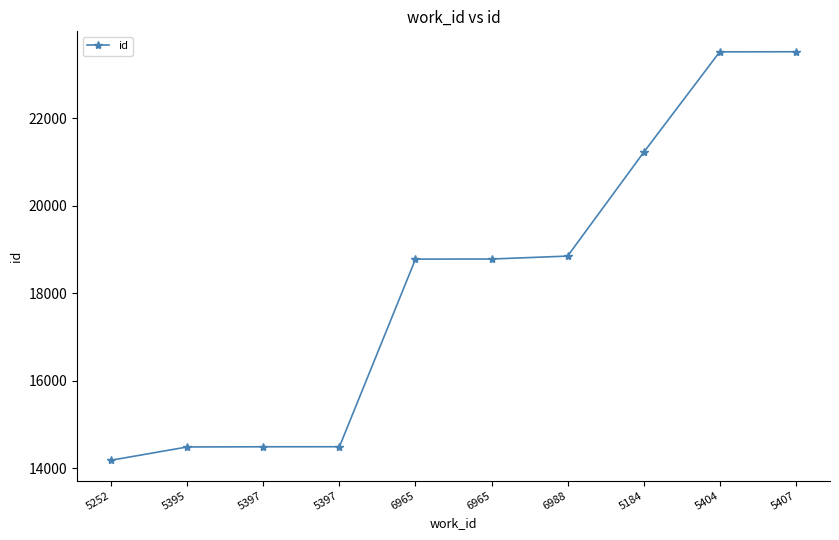

Does the chart have visible grid lines?

No